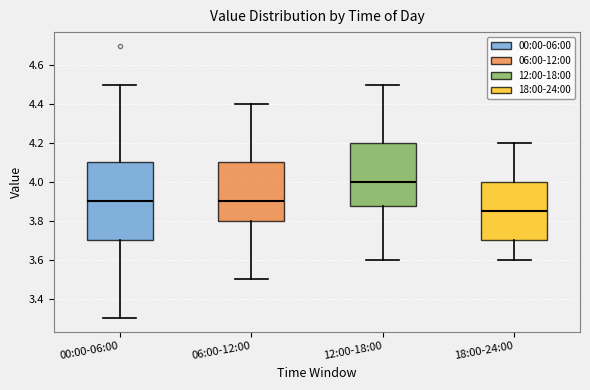

Reading left to right, read every box against the y-axis: the position of its median line, the range the box covers, and the ends of its whiskers. The values are not printed on the chart, so give them approximately, as read against the axis.

00:00-06:00: median 3.90, box 3.70 to 4.10, whiskers 3.30 to 4.50
06:00-12:00: median 3.90, box 3.80 to 4.10, whiskers 3.50 to 4.40
12:00-18:00: median 4.00, box 3.88 to 4.20, whiskers 3.60 to 4.50
18:00-24:00: median 3.86, box 3.70 to 4.00, whiskers 3.60 to 4.20